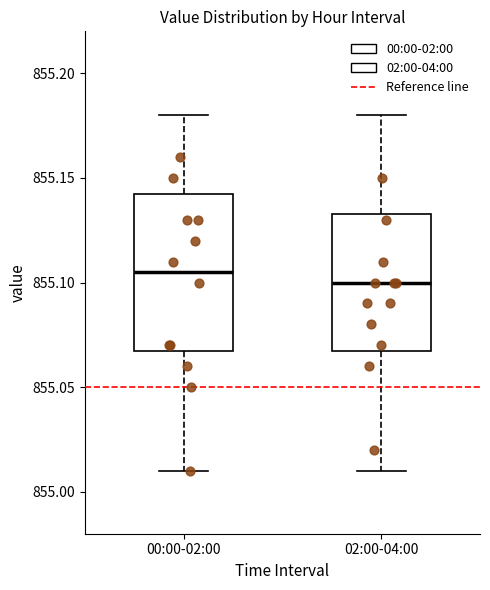

Reading left to right, transcribe this box plot: for each box, give where its median line is, the range the box spans, and where its two whiskers end, as read against the y-axis. The values are not printed on the chart, so give them approximately, as read against the axis.

00:00-02:00: median 855.105, box 855.070 to 855.145, whiskers 855.010 to 855.180
02:00-04:00: median 855.100, box 855.070 to 855.135, whiskers 855.010 to 855.180